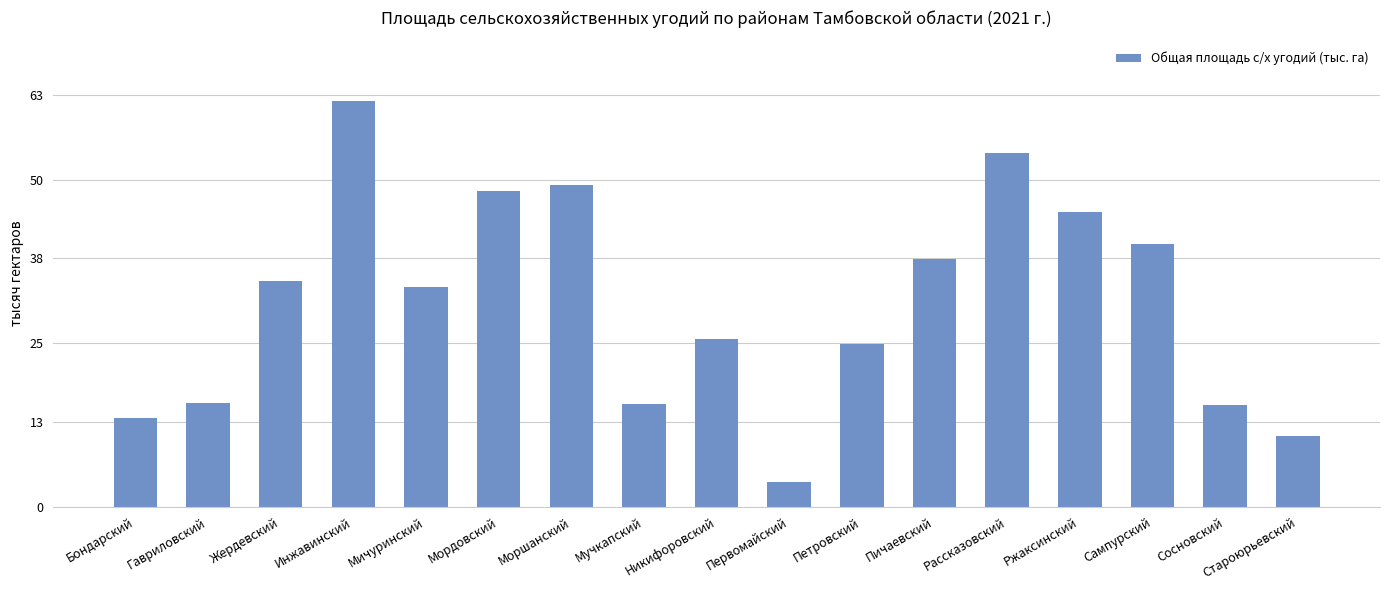

What is the label of the 9th bar from the left?

Никифоровский